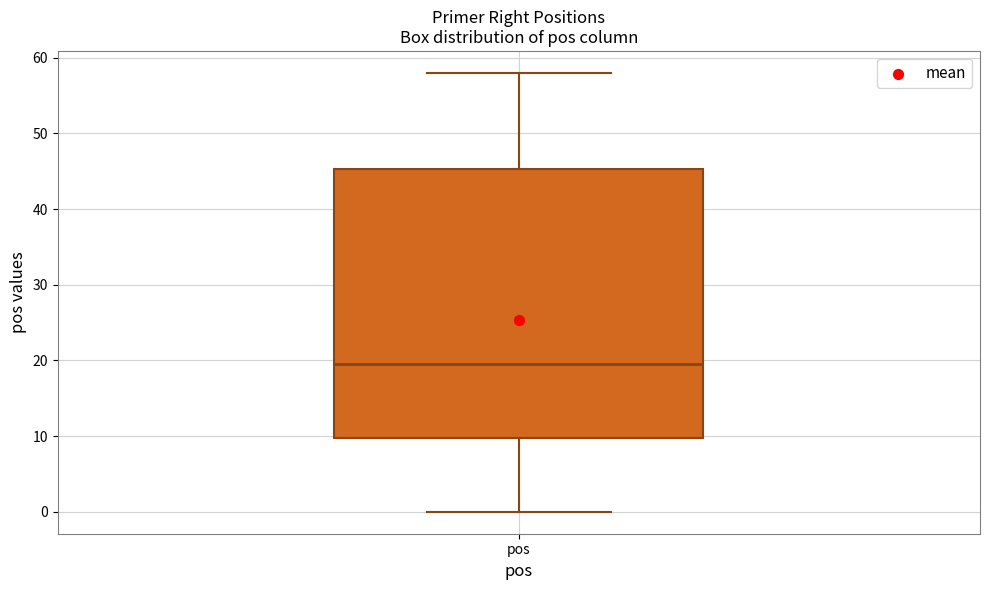

Transcribe this box plot: give where the median line is, the range the box spans, and where the two whiskers end, as read against the y-axis. The values are not printed on the chart, so give them approximately, as read against the axis.

median 20, box 10 to 45, whiskers 0 to 58